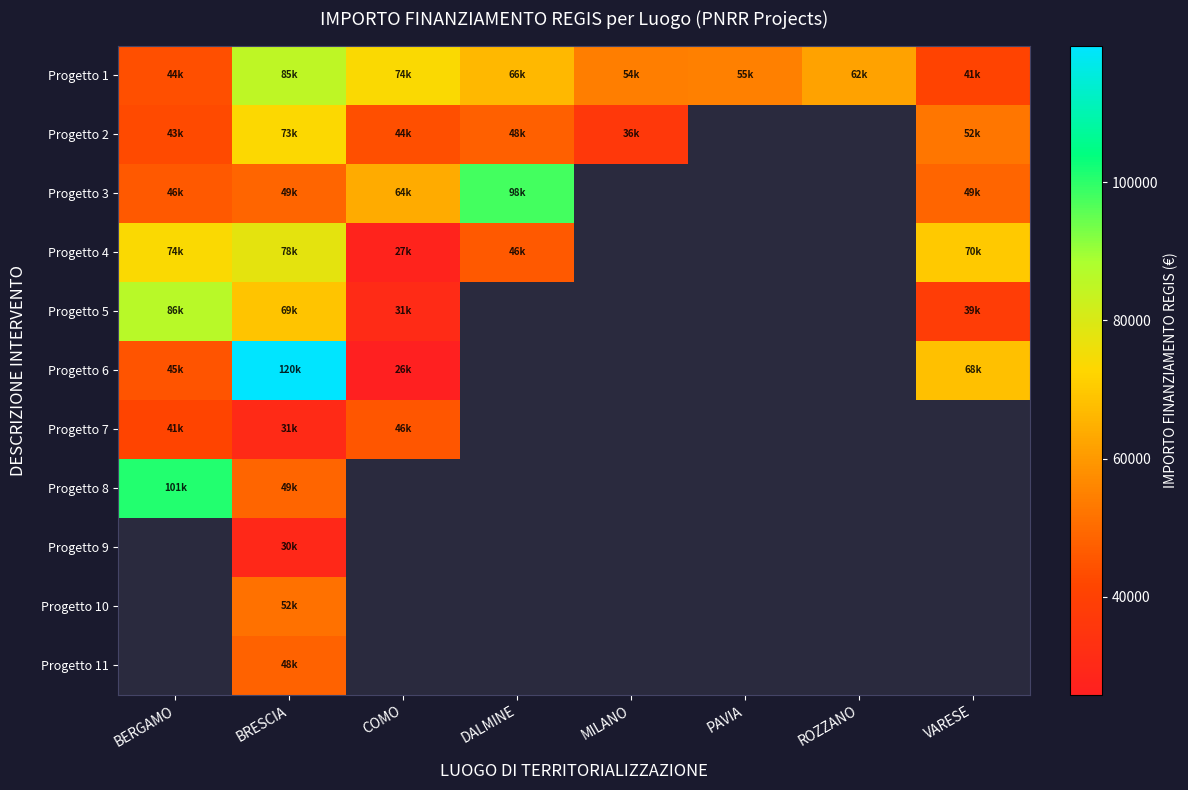

At which category does the chart reach its minimum across all series?

COMO